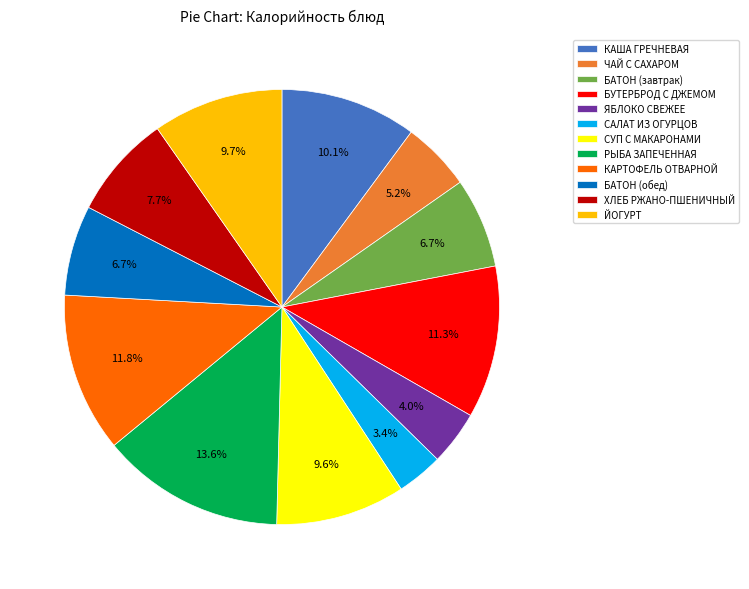

Count the number of slices in the pie.

12